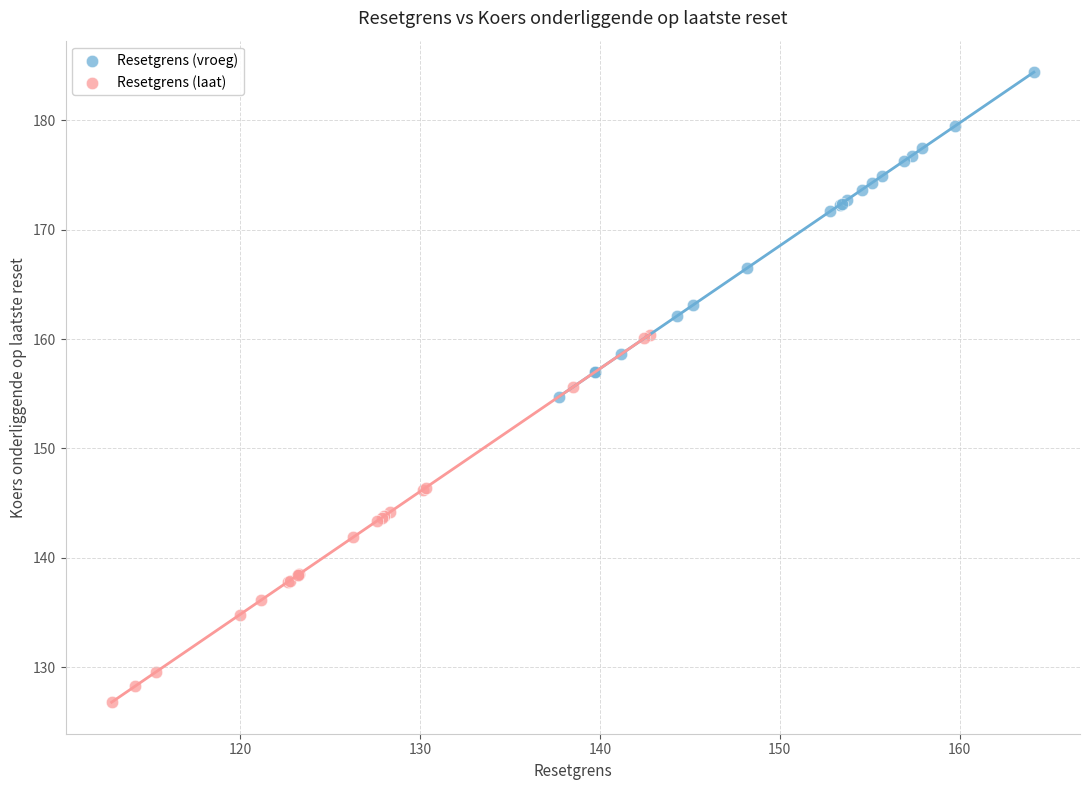

Which series reaches the maximum Y coordinate?

Resetgrens (vroeg)